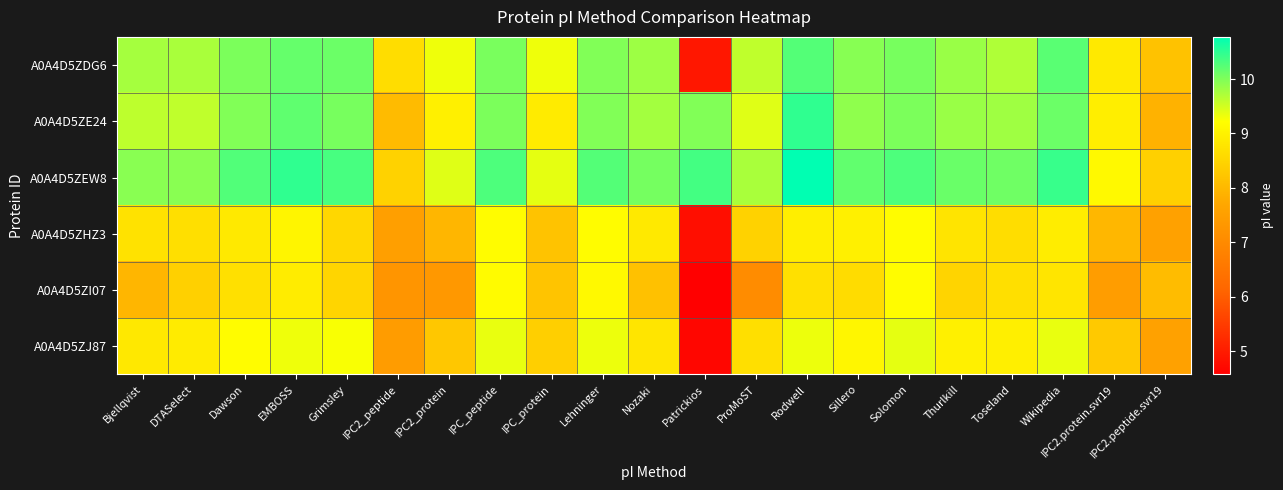

Which category has the highest value across all series?

Rodwell